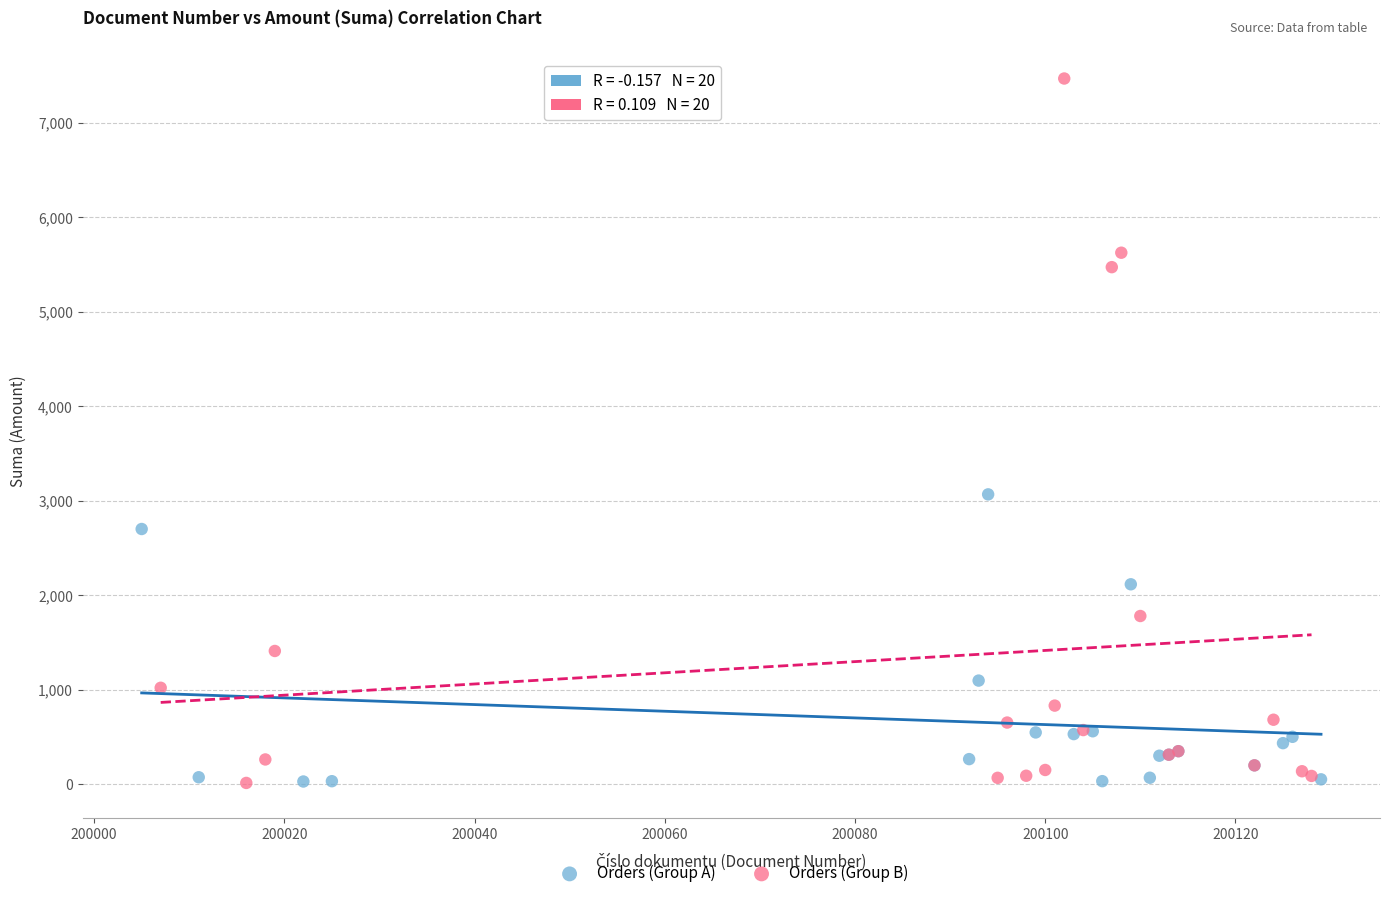

Which series has the widest spread of Y values?

Orders (Group B)